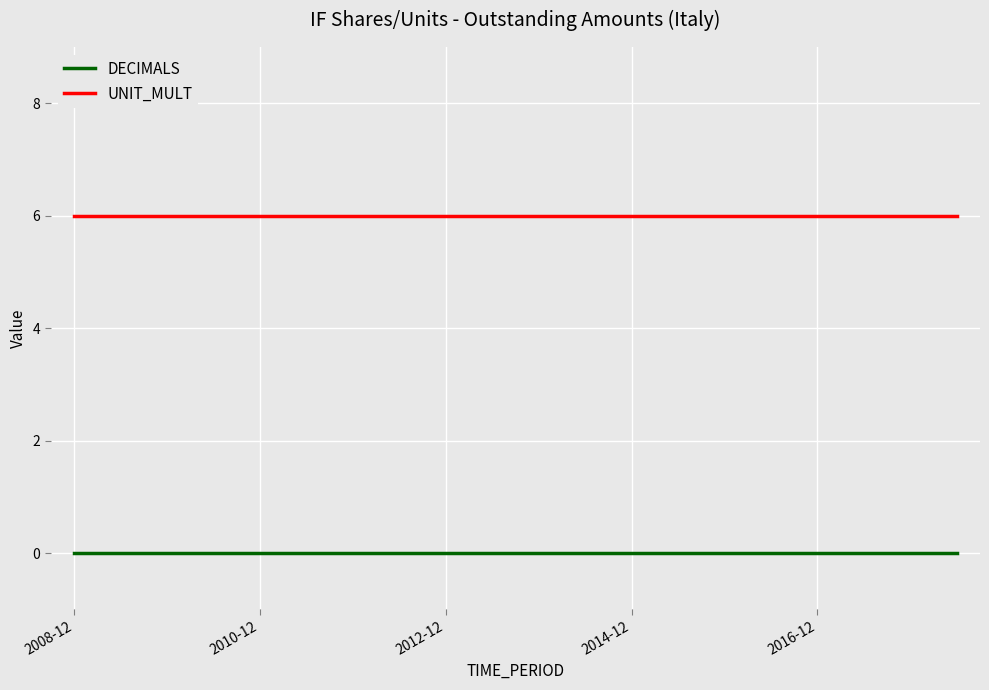

Which series has the largest total across all categories?

UNIT_MULT